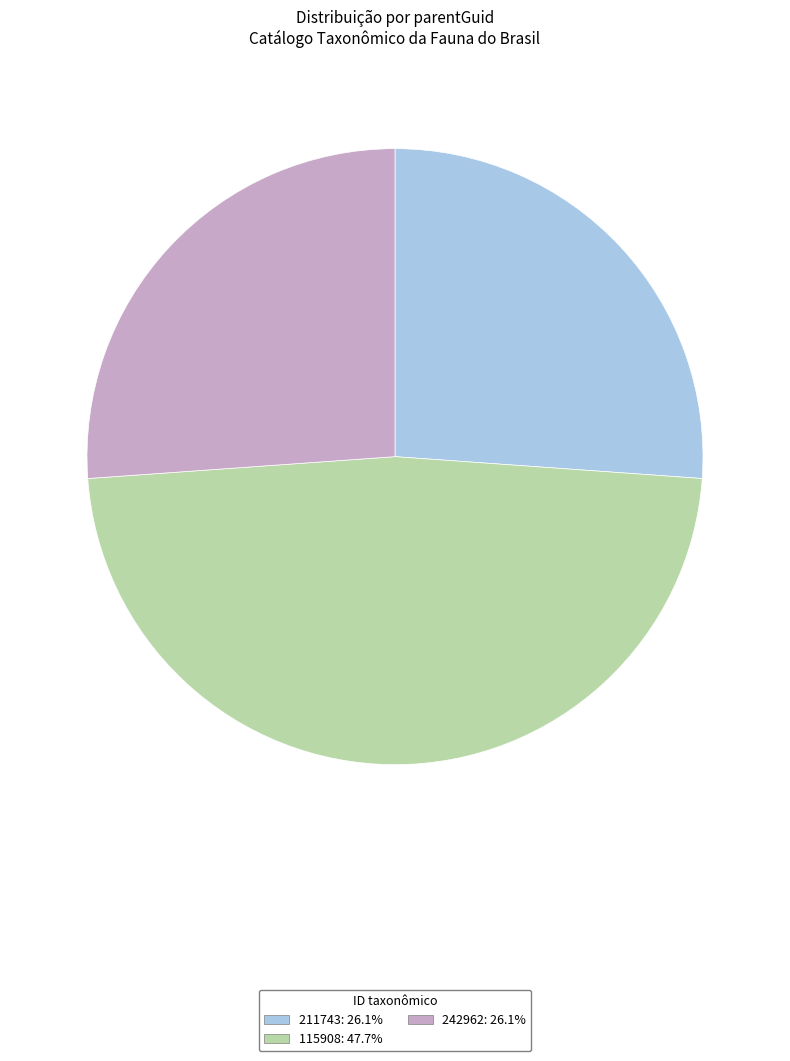

Approximately how many times larger is the value at 242962: 26.1% compared to 115908: 47.7%?

0.5